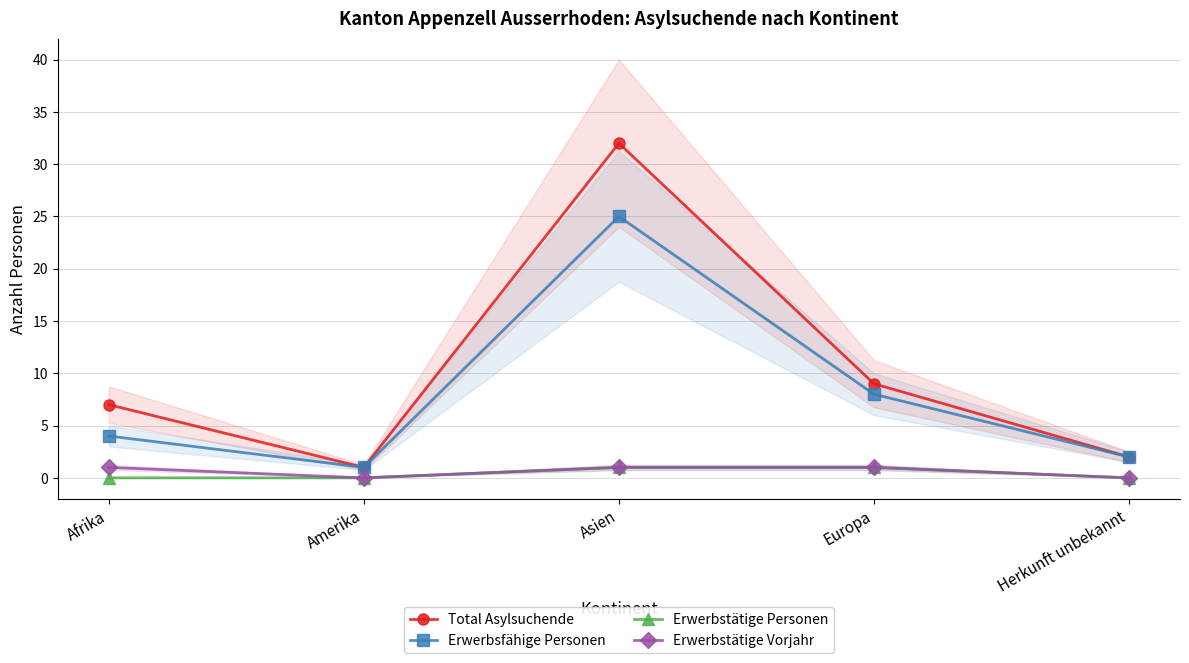

At which category does Erwerbsfähige Personen reach its first local peak?

Asien